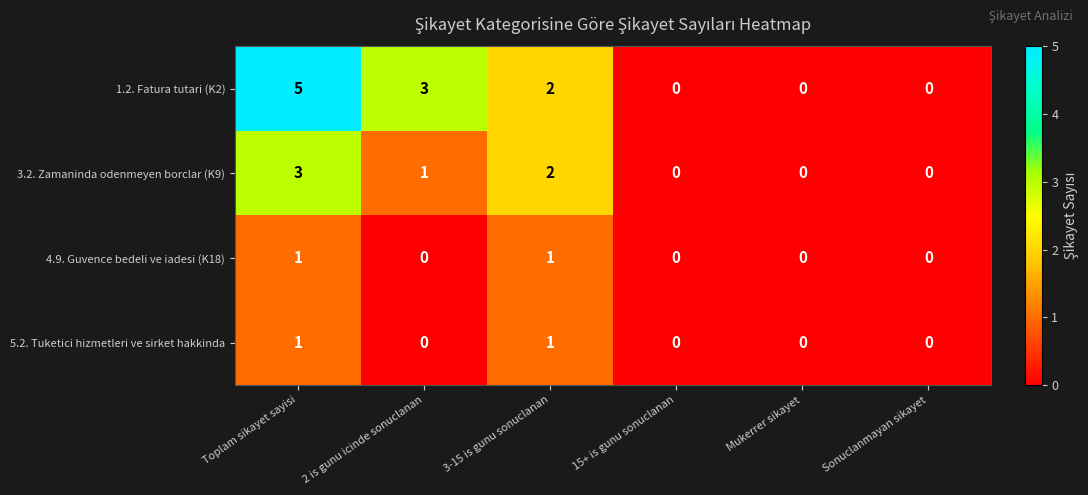

What is the total value across all series at 2 is gunu icinde sonuclanan?

4